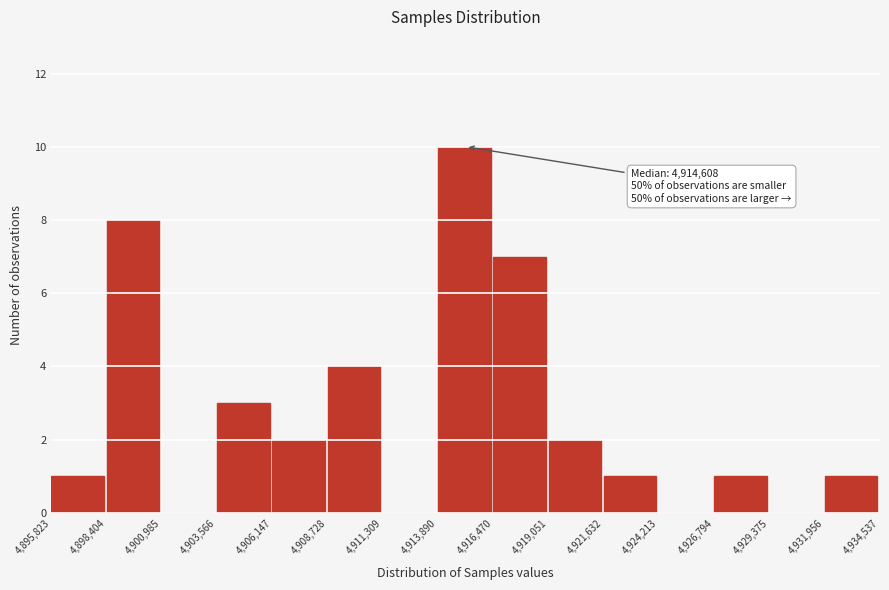

Over which range of the x-axis is the bar tallest?

4,913,890 to 4,916,470